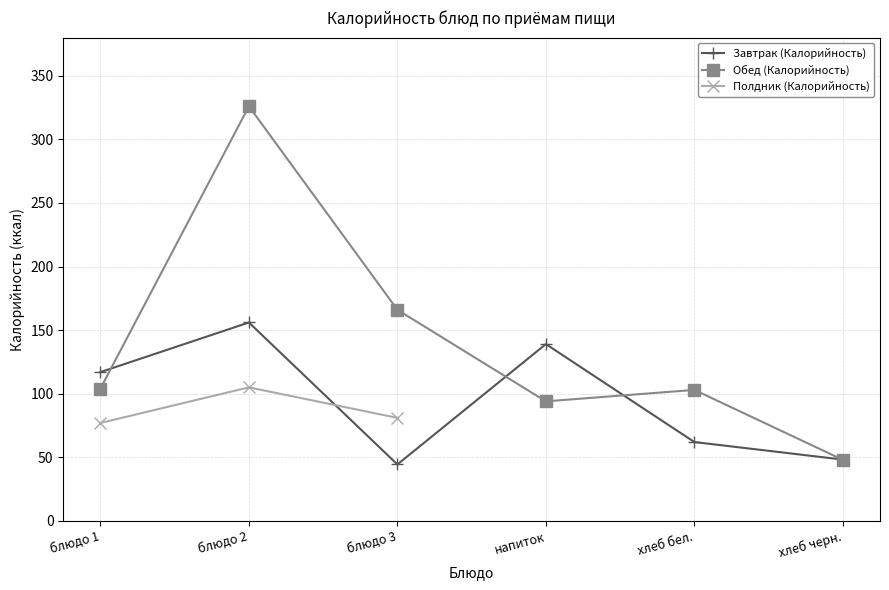

Does the chart have visible grid lines?

Yes